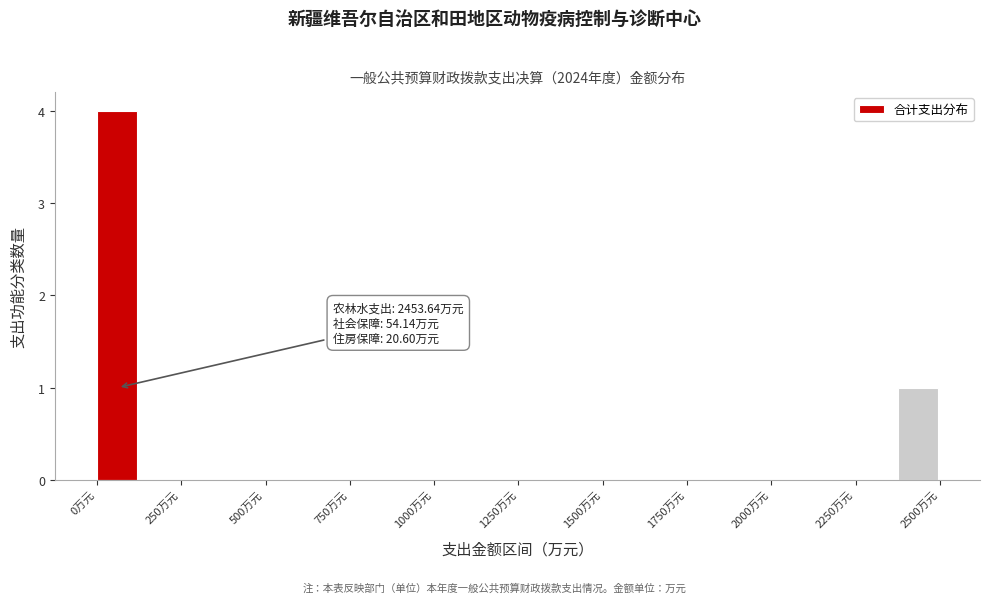

Around what value on the x-axis is the tallest bar? Give the approximate position of its centre, as read against the axis.

50